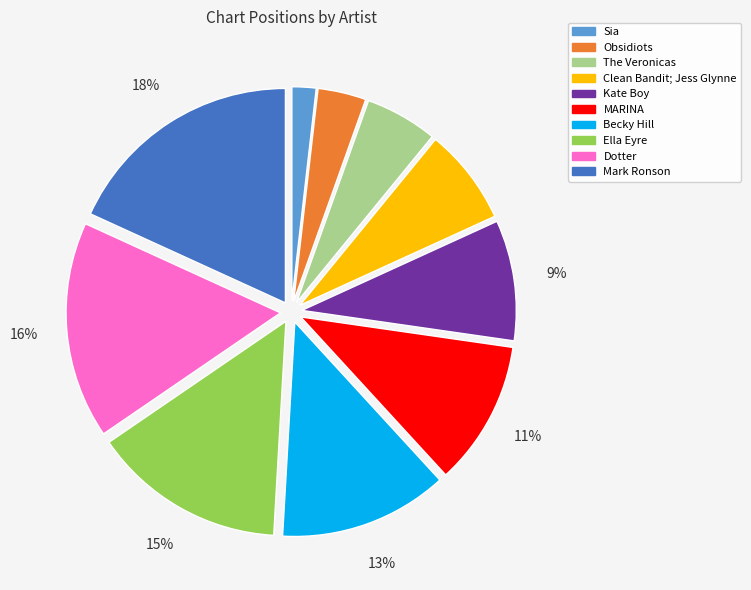

The Clean Bandit; Jess Glynne slice represents 18% of the pie. True or false?

False